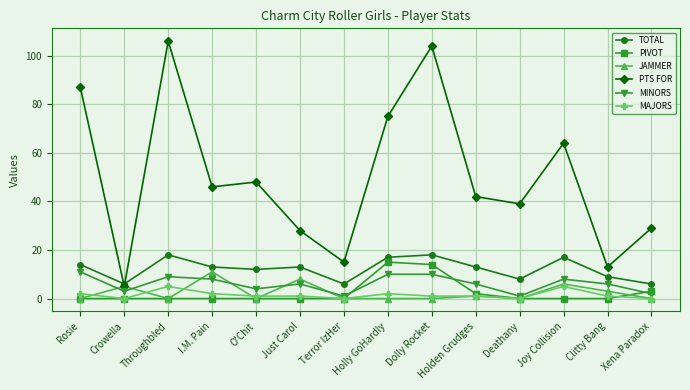

At which category is the sum across all series the highest?

Dolly Rocket